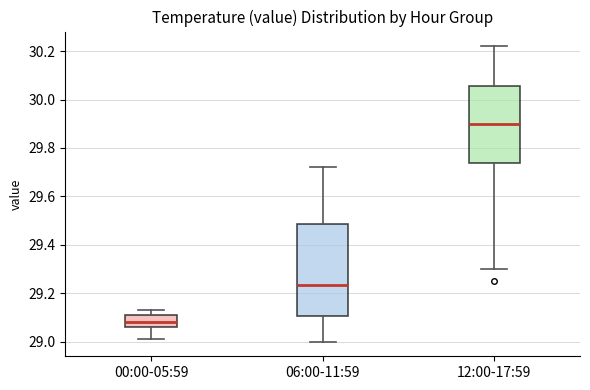

Comparing the boxes themselves (not the whiskers), which one is the tallest?

06:00-11:59